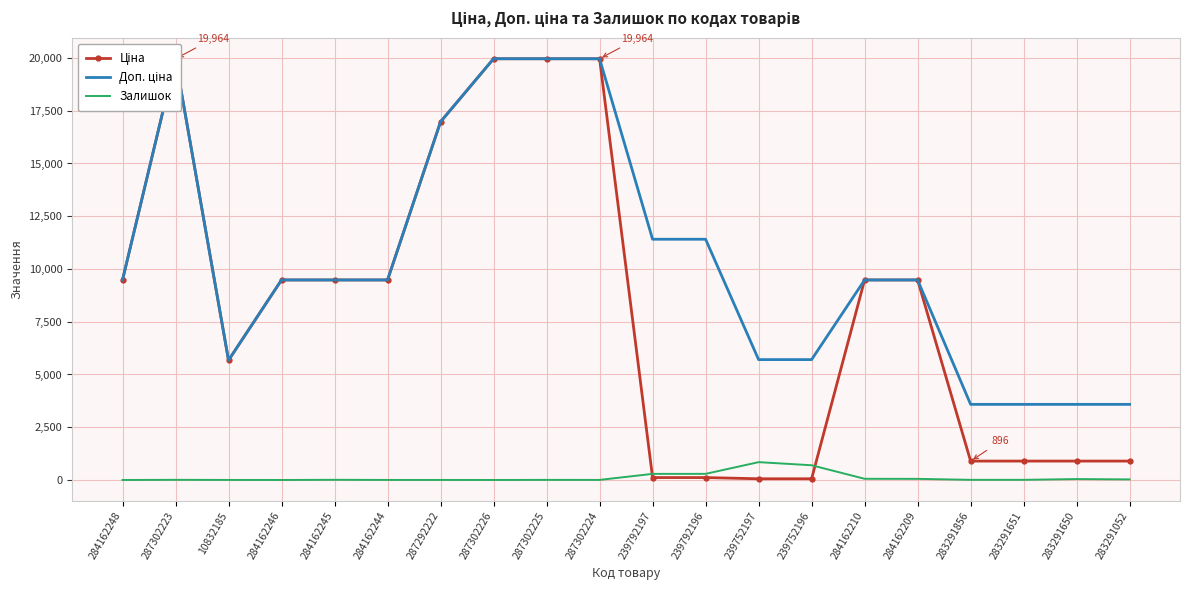

In Залишок, how many points are higher than both neighbors (excluding endpoints)?

5